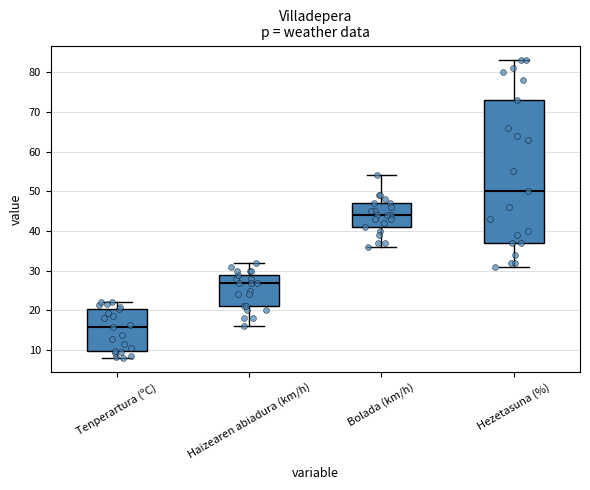

Which box is the tallest, from its lower edge to its upper edge?

Hezetasuna (%)